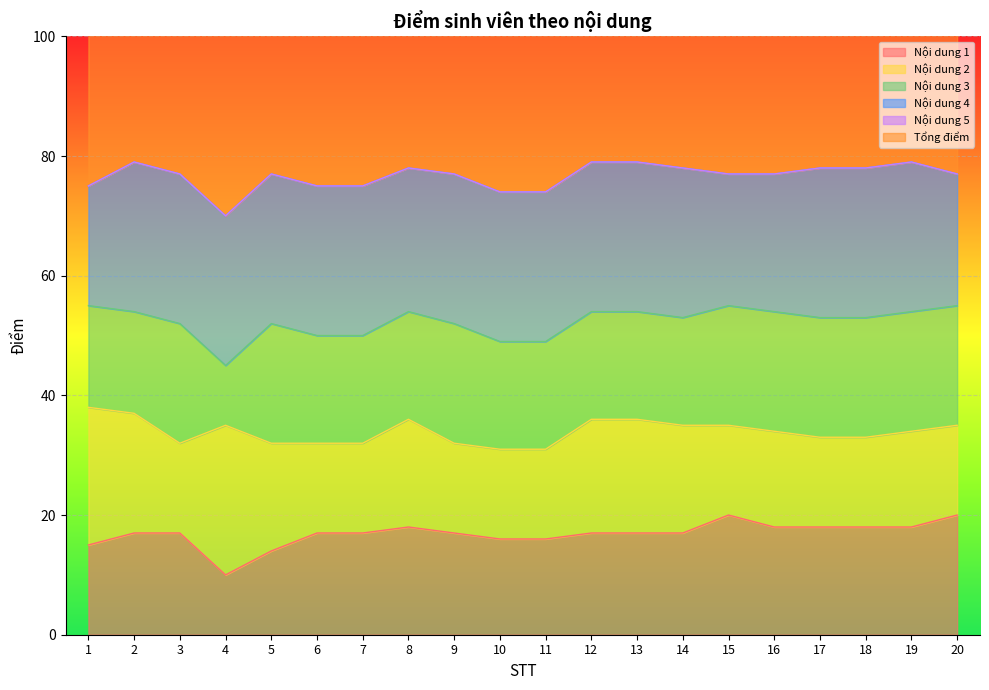

What is the difference between the Nội dung 1 values at 8 and 14?

1